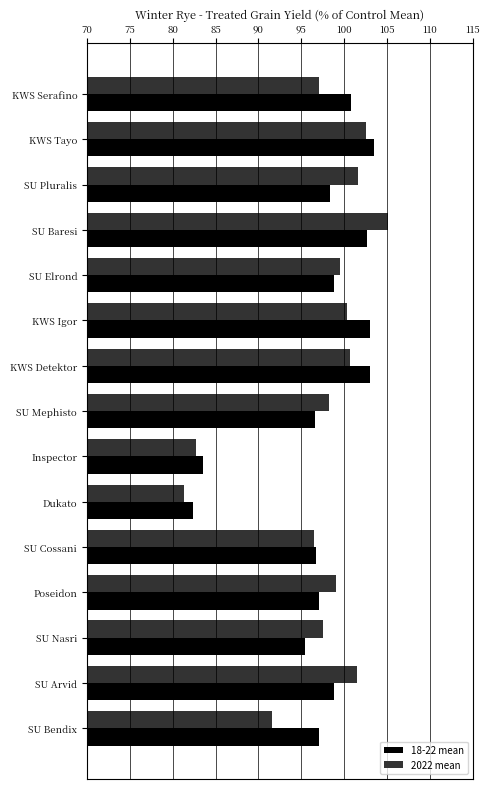

The 2022 mean series shows 91.6 at SU Bendix. True or false?

True